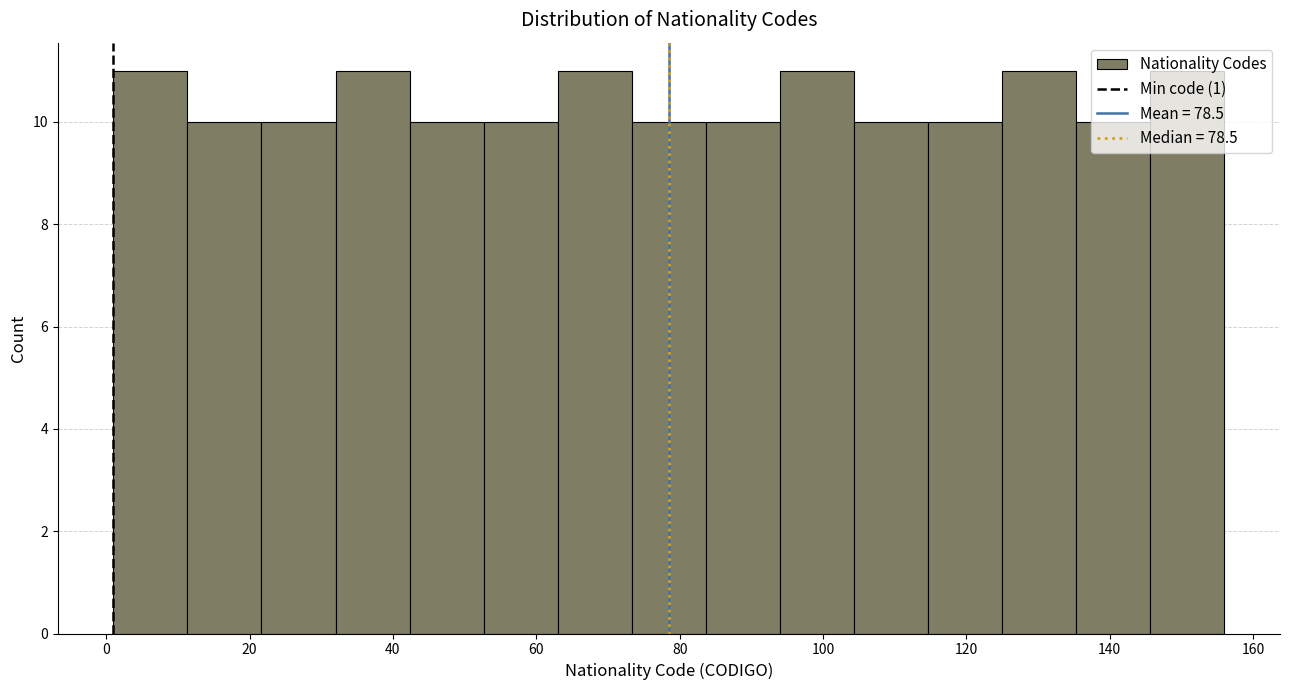

Reading left to right, list every bar in this chart as the range it spans on the x-axis followed by its height. Neither the bar edges nor the heights are printed on the chart, so give them approximately, as read against the axes.

2 to 12: 11
12 to 22: 10
22 to 32: 10
32 to 42: 11
42 to 52: 10
52 to 64: 10
64 to 74: 11
74 to 84: 10
84 to 94: 10
94 to 104: 11
104 to 114: 10
114 to 126: 10
126 to 136: 11
136 to 146: 10
146 to 156: 11